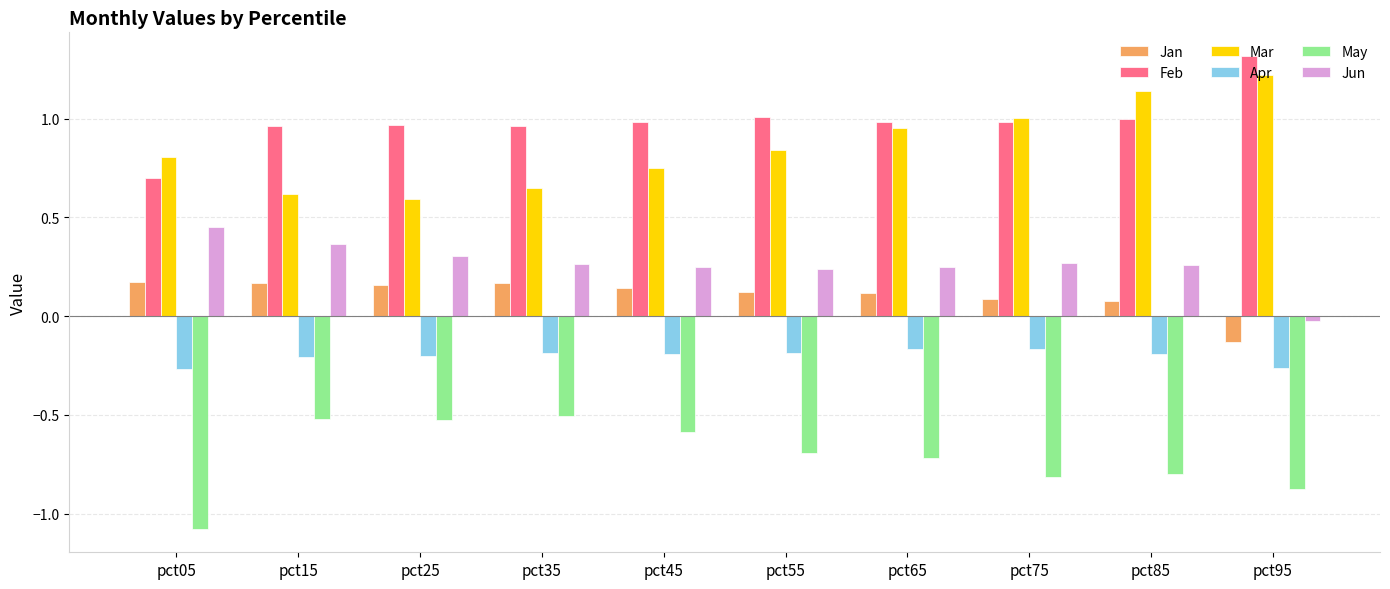

Rank the series at pct25 from lowest to highest value.

May, Apr, Jan, Jun, Mar, Feb